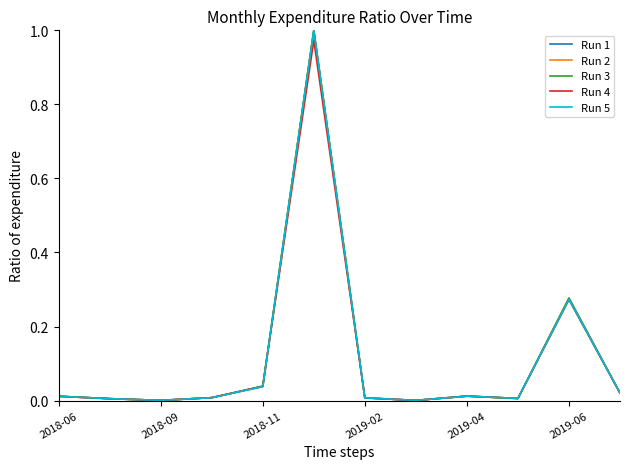

Does the chart display data point markers on the line(s)?

No